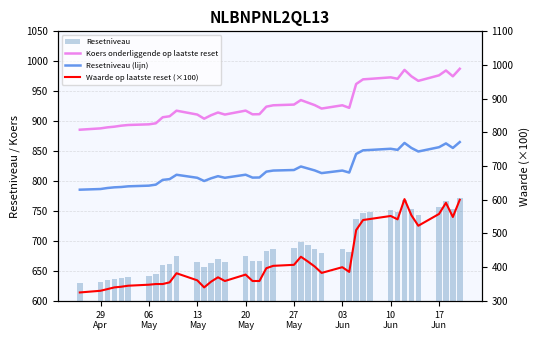

How many values in the Waarde op laatste reset (×100) series are below 386?

20